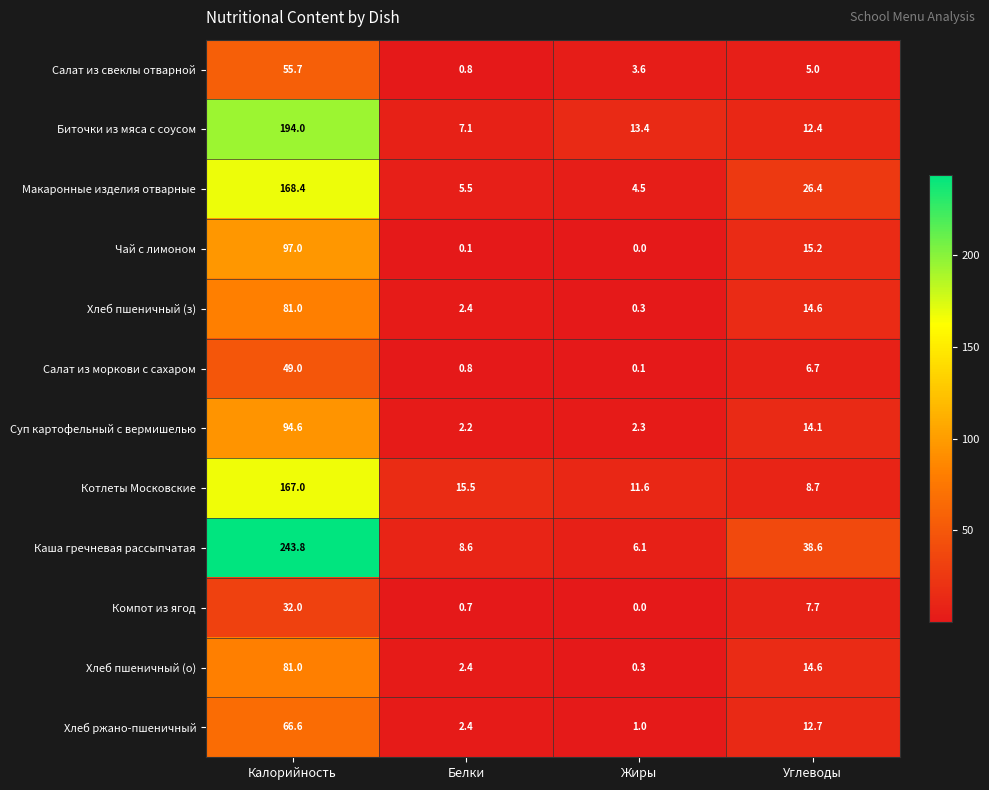

At which label does Чай с лимоном first exceed 15?

Калорийность